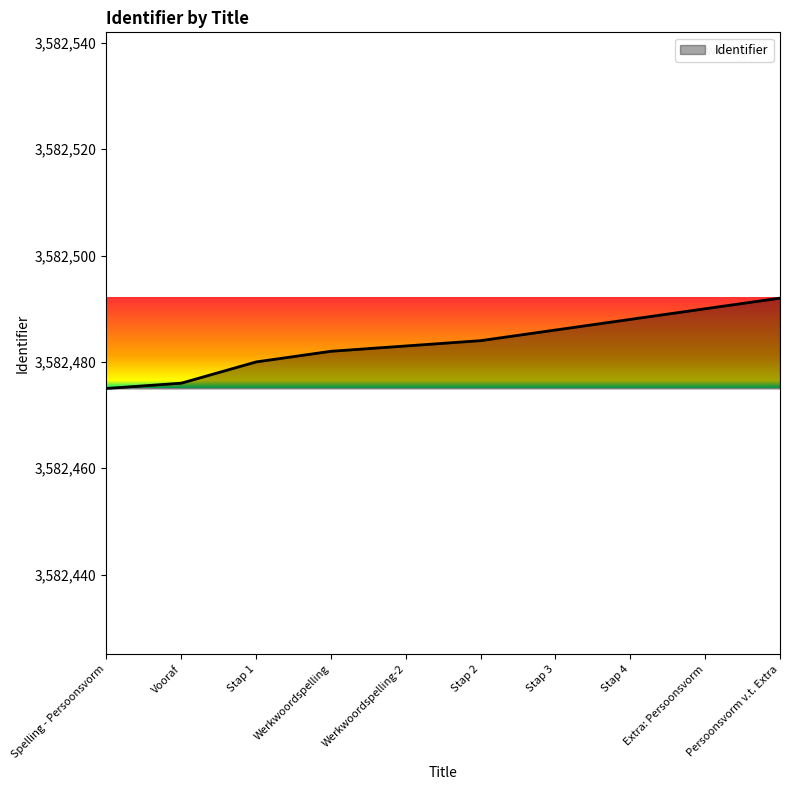

At which label is the value closest to 3582483?

Werkwoordspelling-2